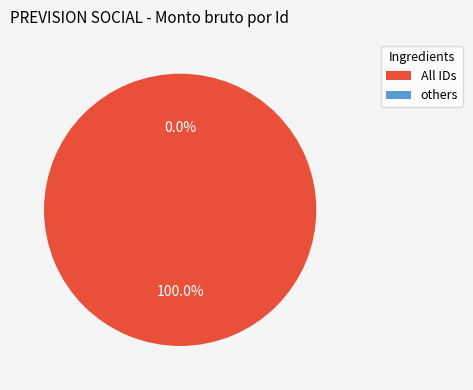

To the nearest percent, what is the combined percentage of 13754672 and 11684060?

38%